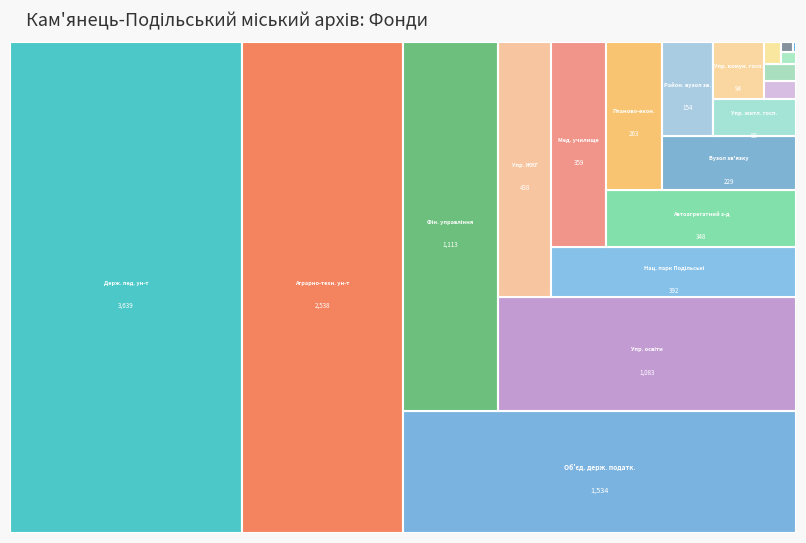

Reading left to right, what are all the values shown in this chart?

98	94	438	18	348	1	1534	4	1113	3639	1083	6	392	263	359	12	19	229	154	2538